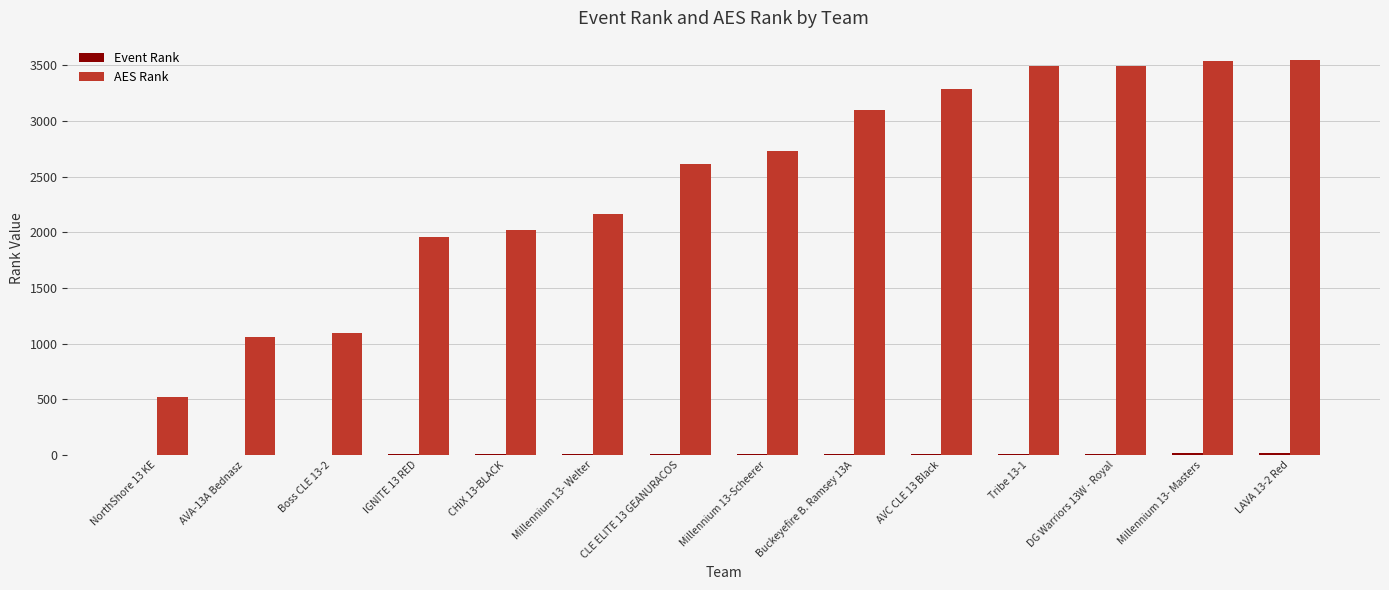

What is the sum of all AES Rank values?

34616